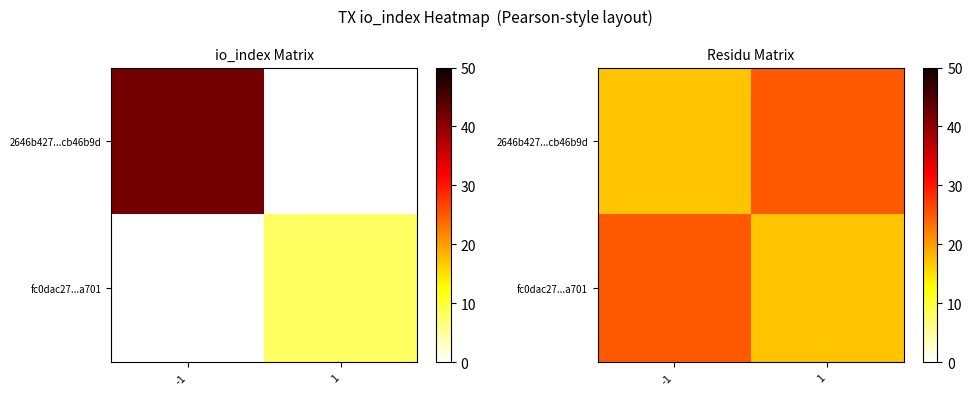

What is the total value across all series at 1?

42